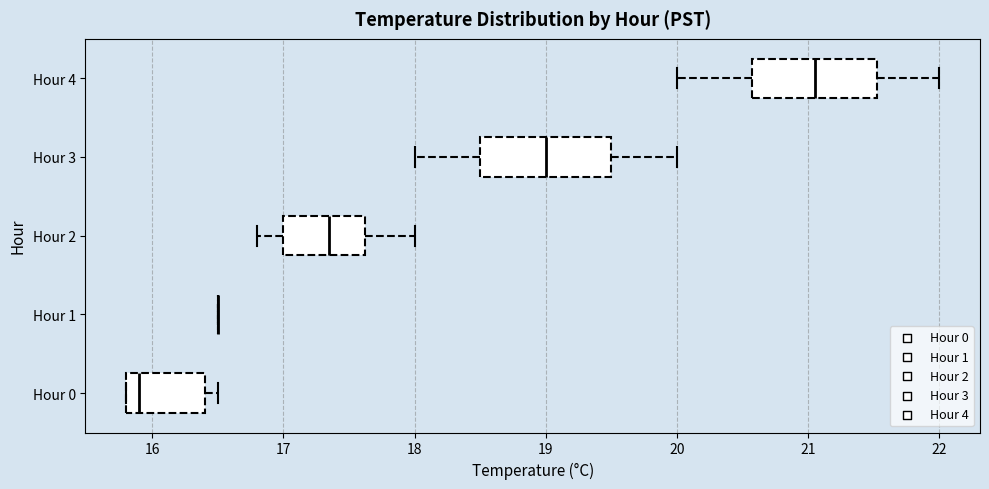

Where does the right whisker of the box for Hour 4 end on the x-axis? The values are not printed on the chart, so give them approximately, as read against the axis.

22.0